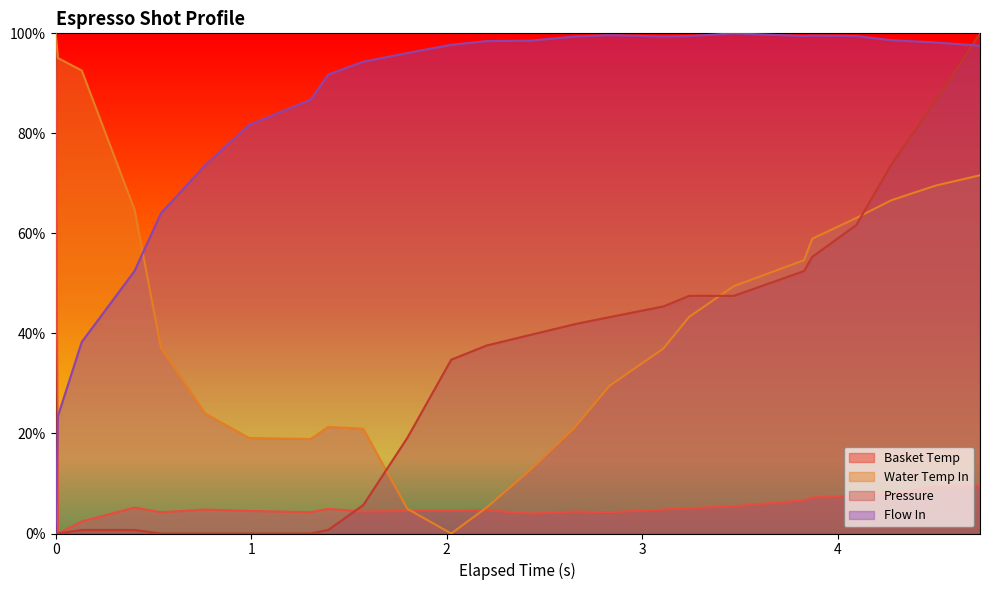

Does the chart have visible grid lines?

No